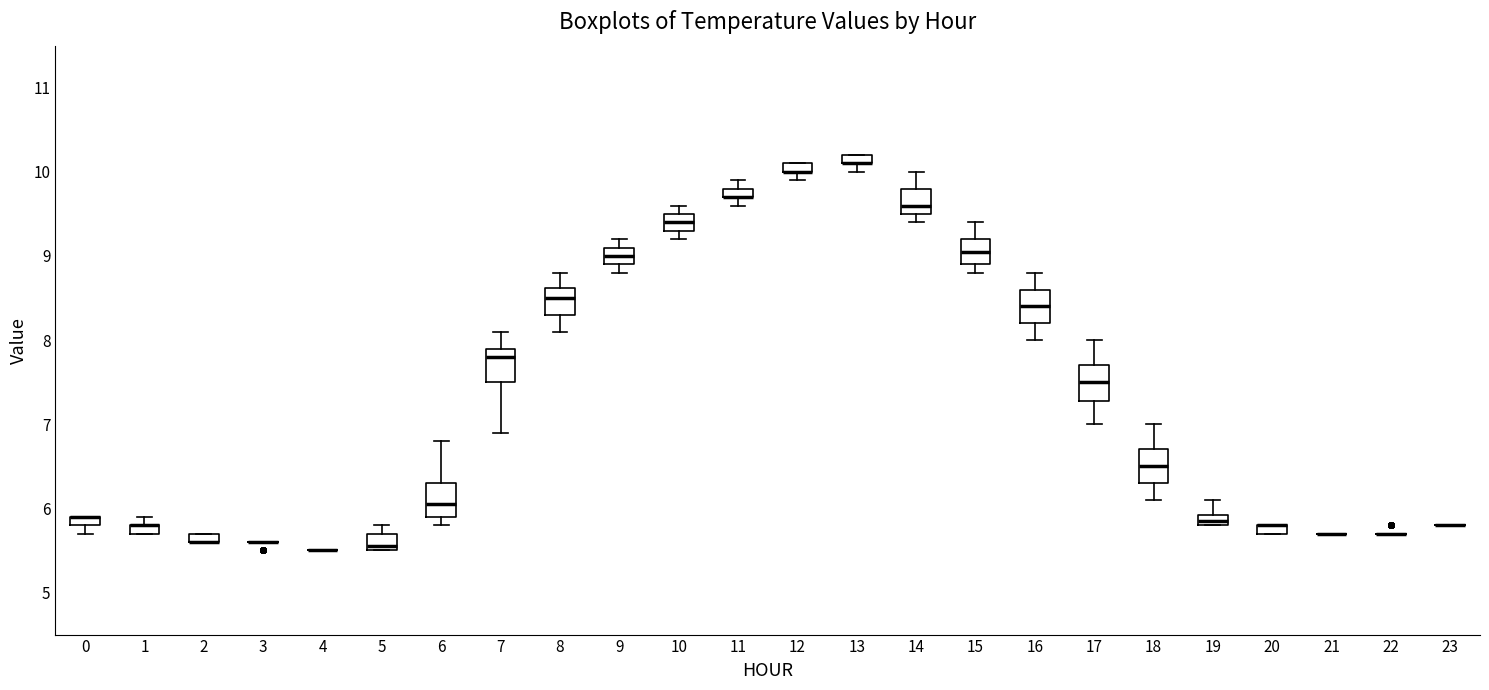

Where does the median line of the box at x = 18 sit on the y-axis? The values are not printed on the chart, so give them approximately, as read against the axis.

6.5